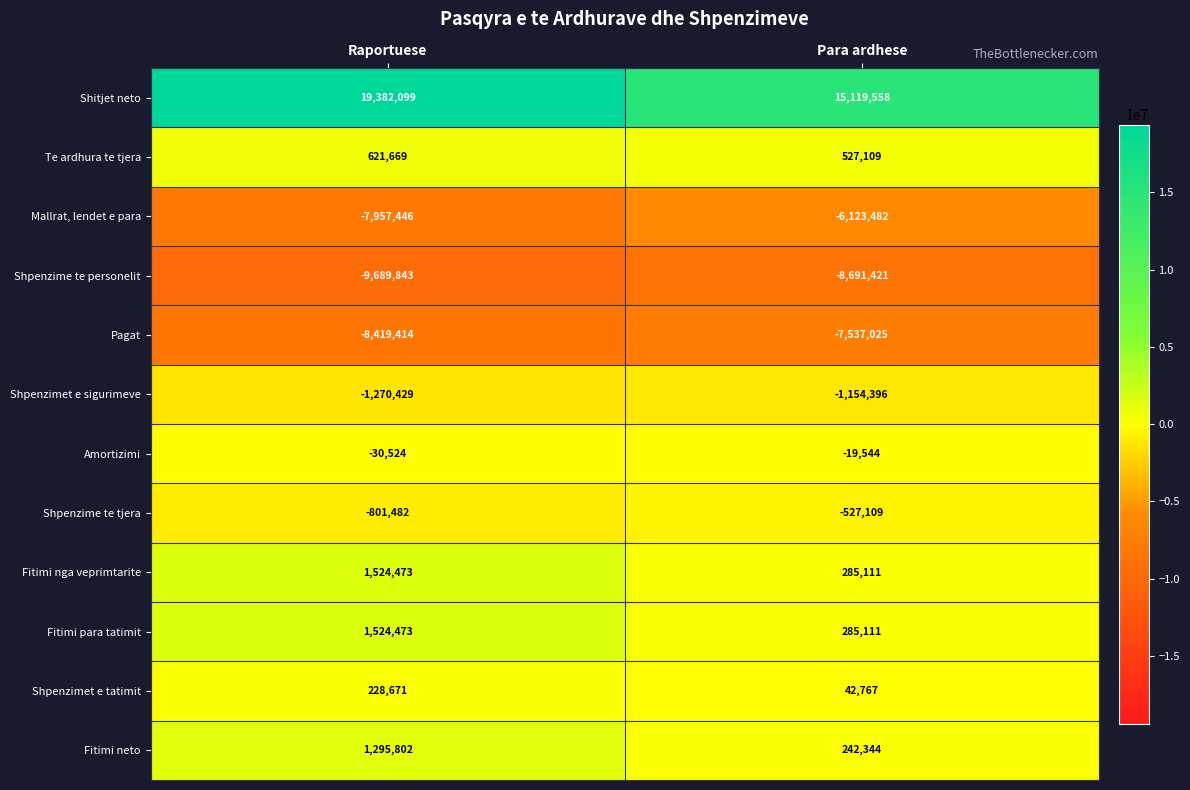

Is it true that Fitimi neto equals 1295802 at Raportuese?

True